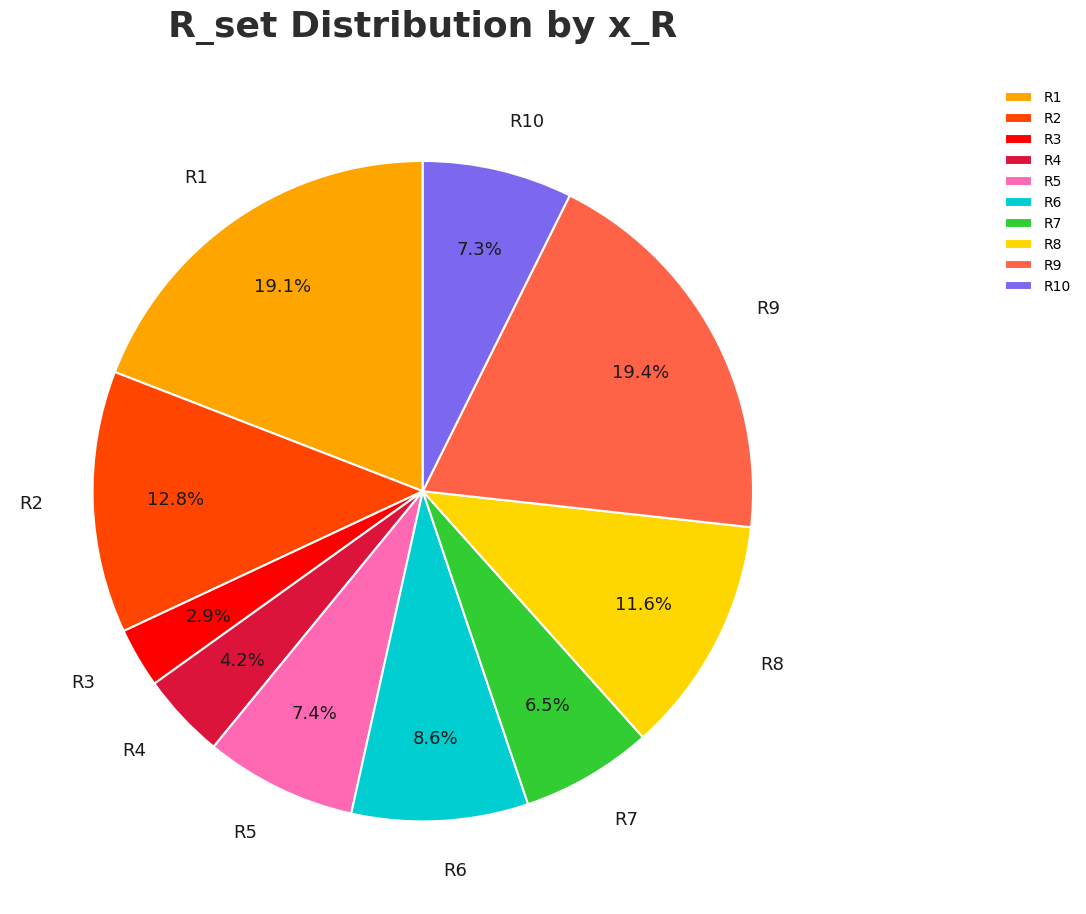

Count the number of slices in the pie.

10